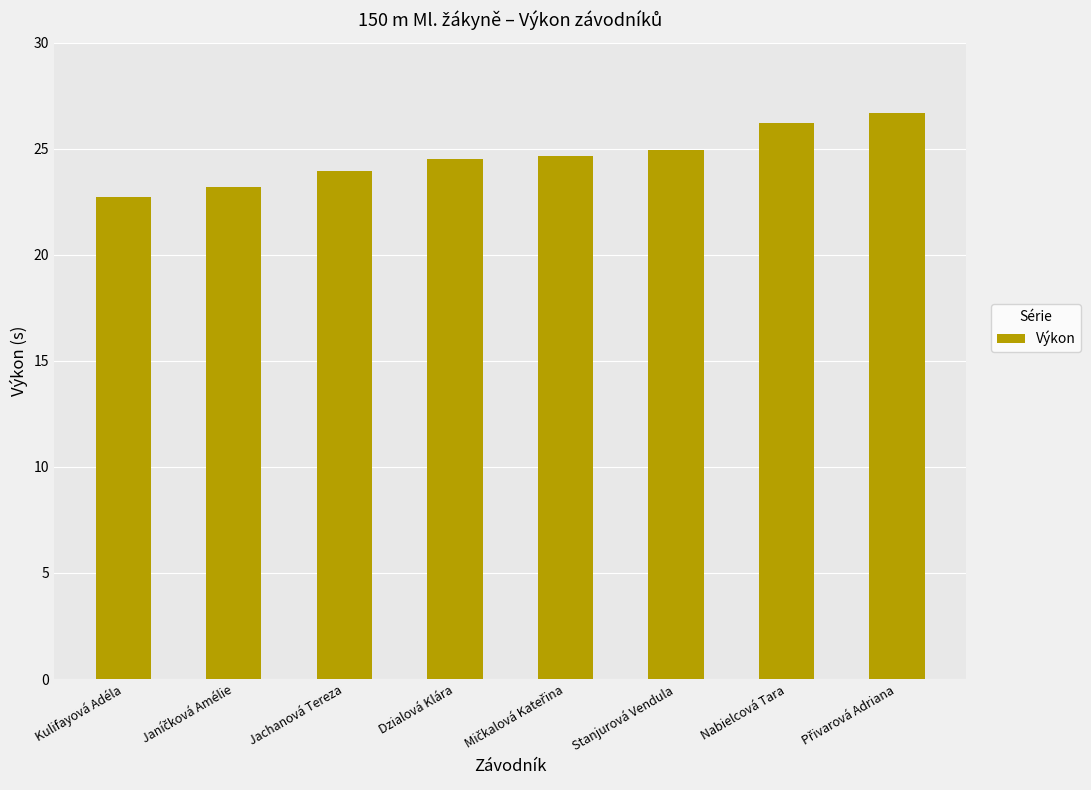

Where is the data nearest to the value 24?

Jachanová Tereza